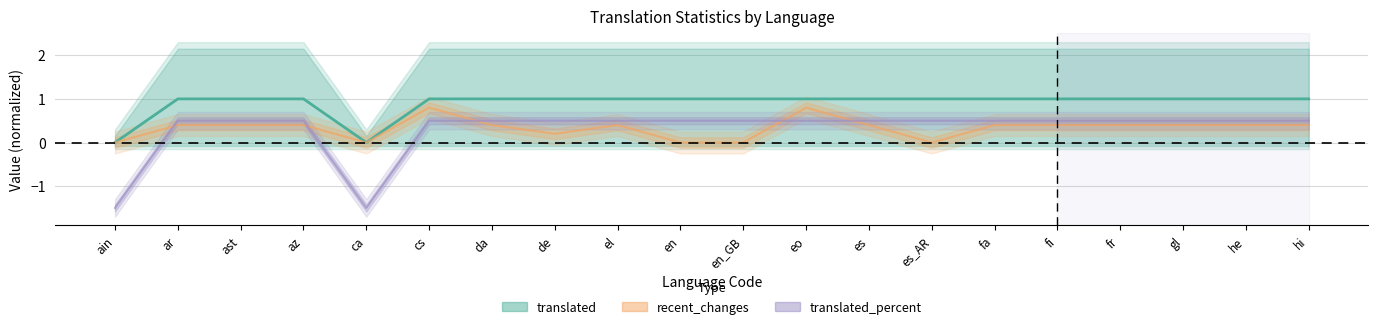

At how many categories does at least one series exceed 0?

18